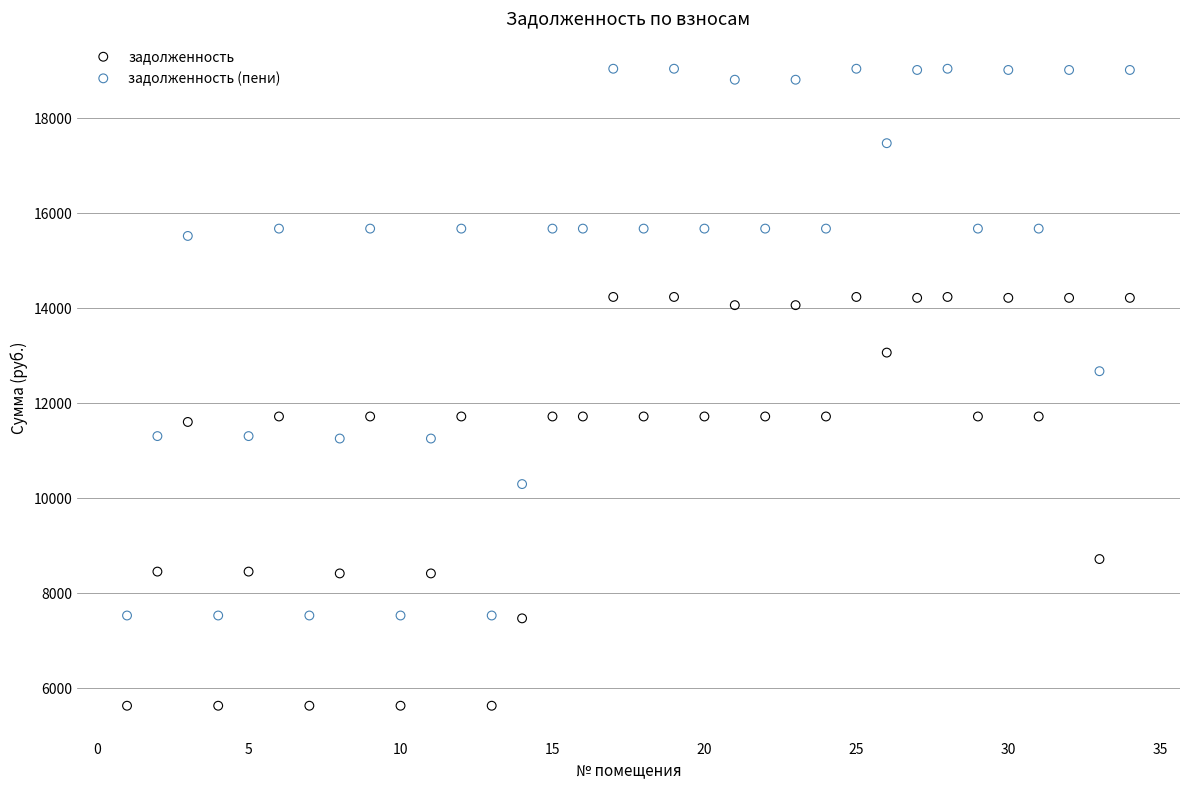

Across all series, what Y value is closest to 12327?

12664.8